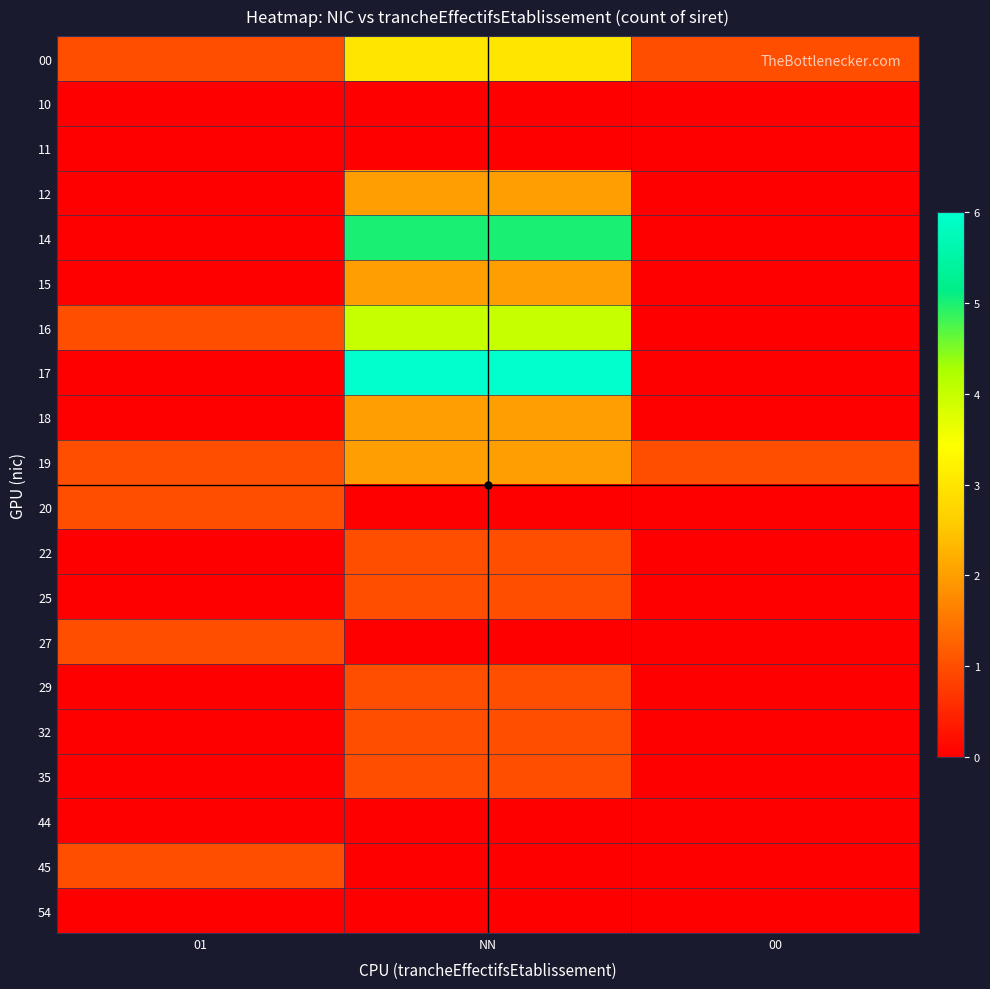

Which category has the highest value across all series?

NN